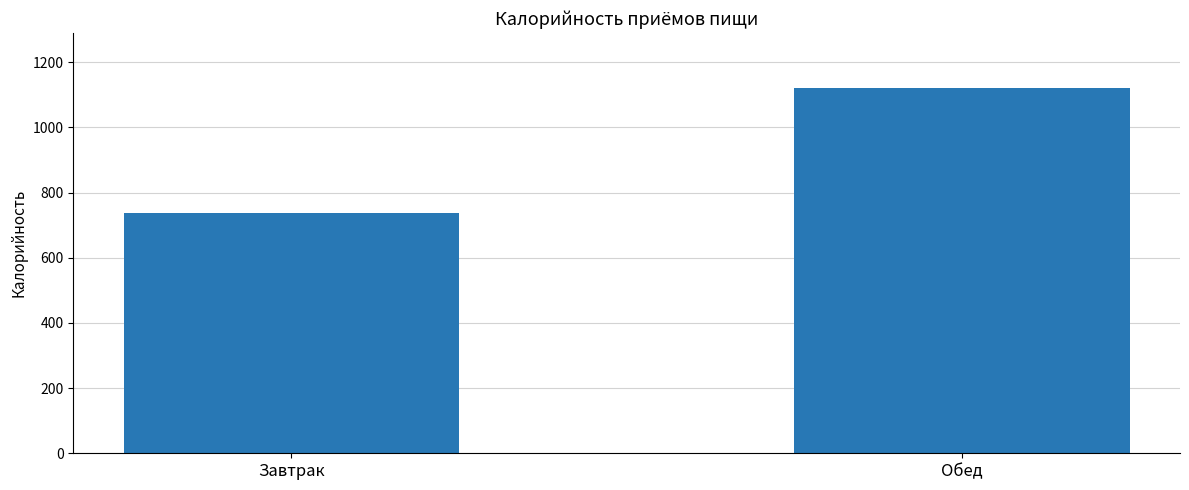

Reading left to right, list all the values displayed in this chart.

736	1122